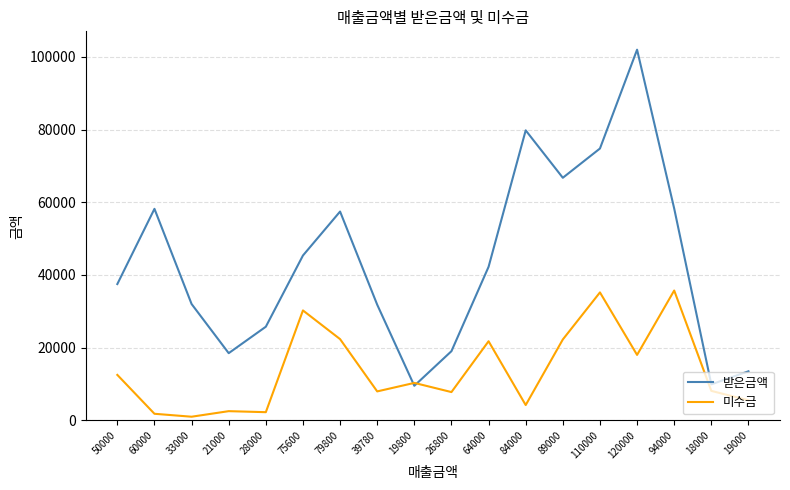

What is the difference between the maximum and second lowest values in the 미수금 series?

33920